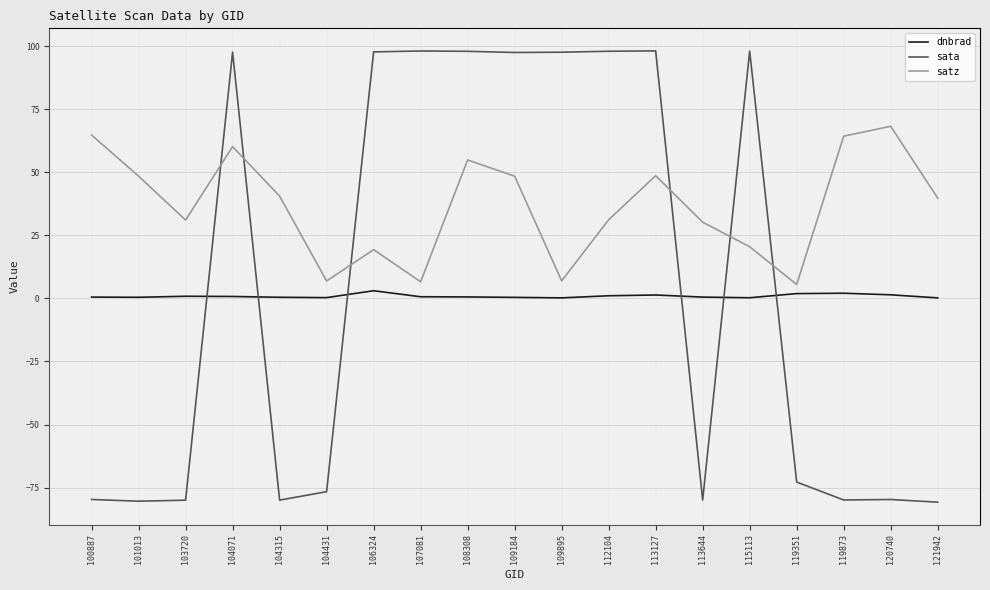

Is the value of satz at 104431 greater than the value of sata at 115113?

No